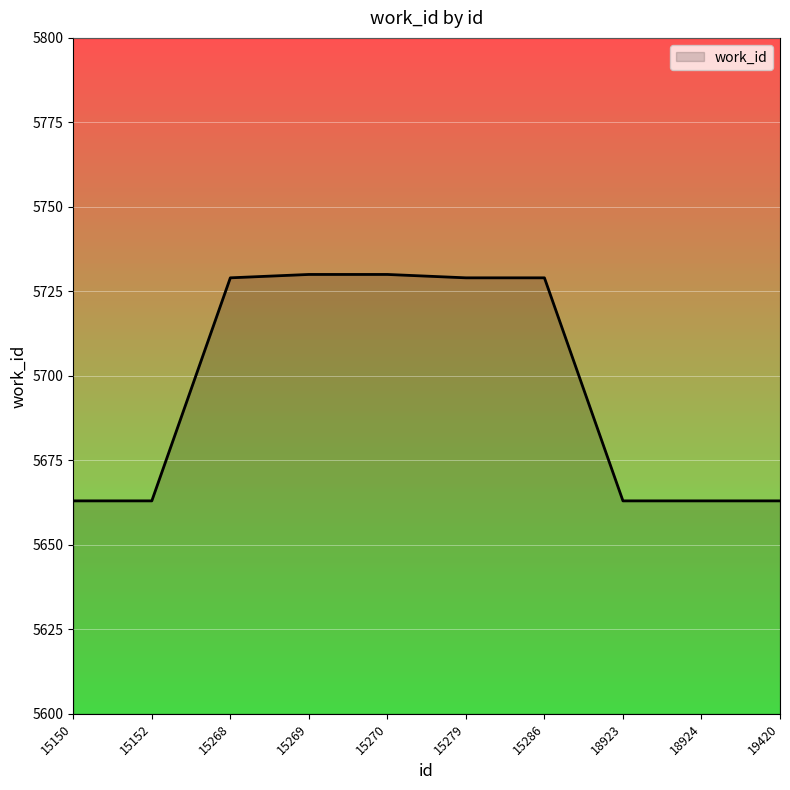

What is the difference between the maximum and minimum values?

67